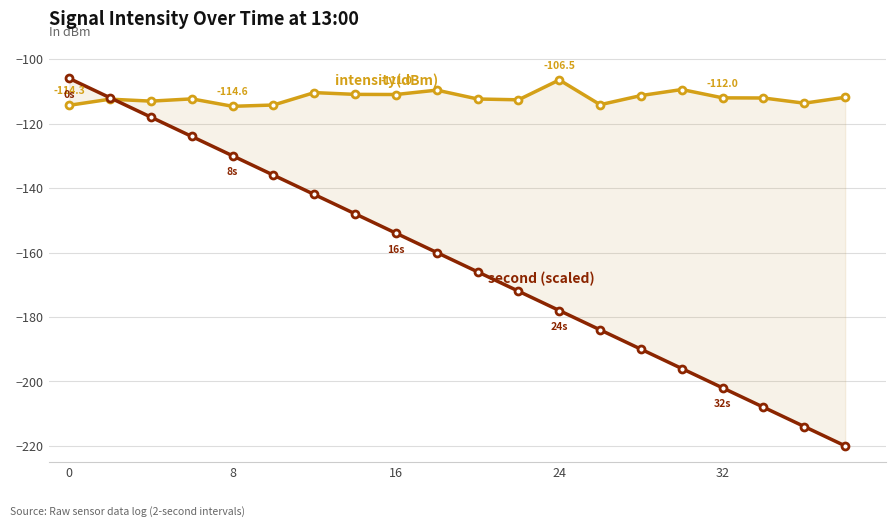

Does the chart have visible grid lines?

Yes